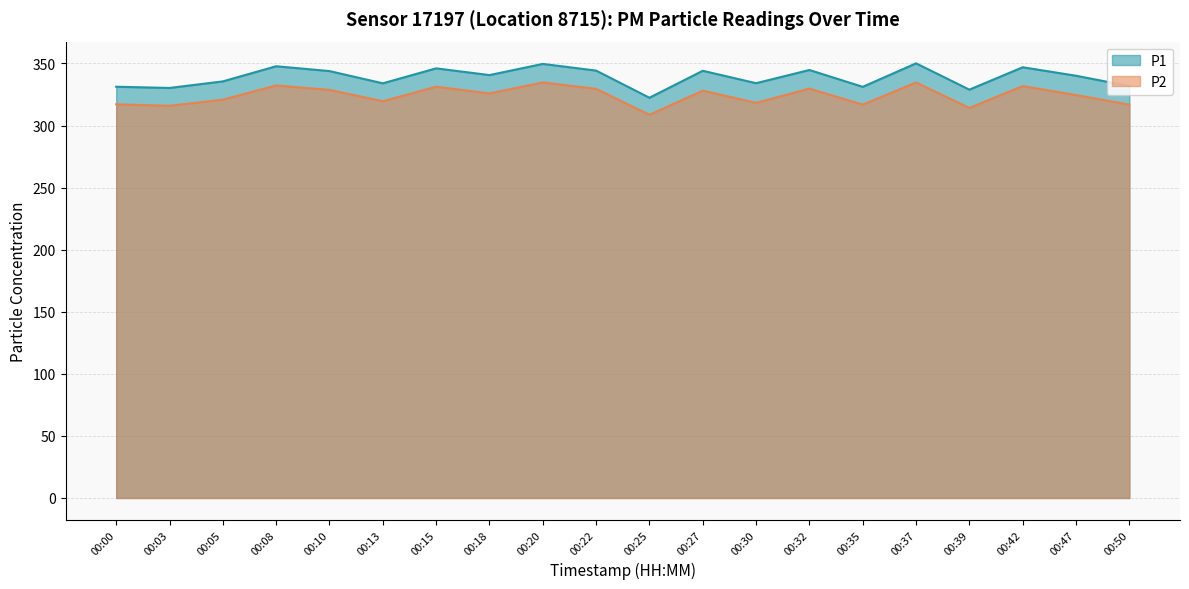

Reading left to right, transcribe all the data shown in this chart.

P1: 00:00=331.2	00:03=330.3	00:05=335.6	00:08=347.8	00:10=343.9	00:13=334.0	00:15=346.1	00:18=340.6	00:20=349.6	00:22=344.2	00:25=322.4	00:27=344.1	00:30=334.1	00:32=344.7	00:35=331.2	00:37=350.1	00:39=328.9	00:42=346.9	00:47=340.1	00:50=331.8
P2: 00:00=317.1	00:03=315.9	00:05=320.8	00:08=332.3	00:10=328.8	00:13=319.6	00:15=331.2	00:18=325.9	00:20=334.7	00:22=329.6	00:25=308.6	00:27=328.1	00:30=318.3	00:32=329.8	00:35=316.9	00:37=334.7	00:39=314.2	00:42=331.8	00:47=324.6	00:50=316.9